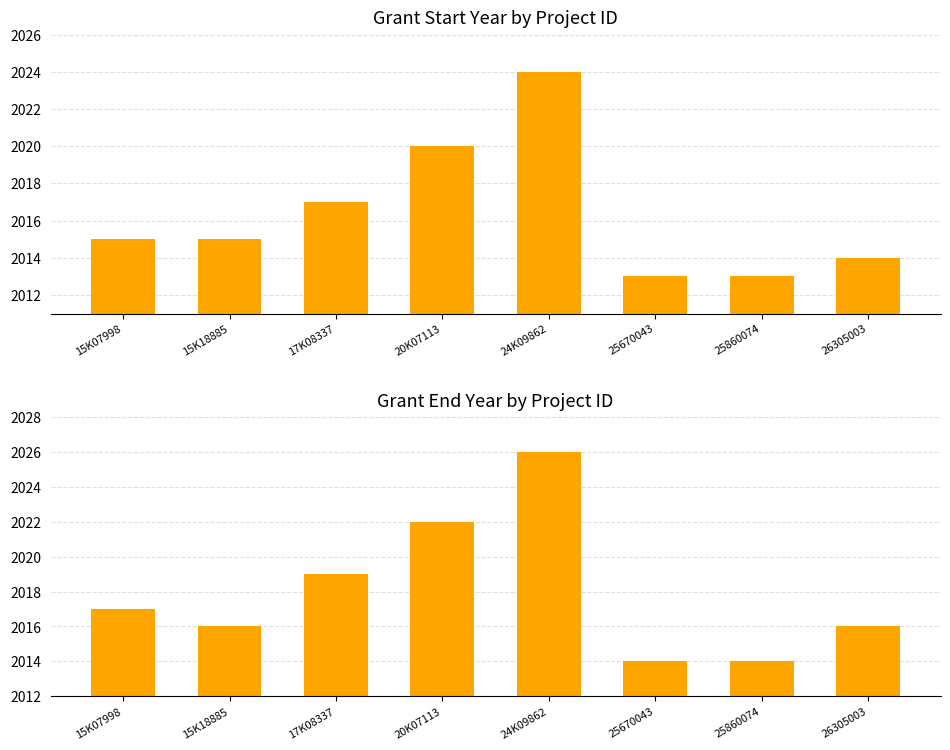

Rank the series by their average value, from highest to lowest.

End Year, Start Year